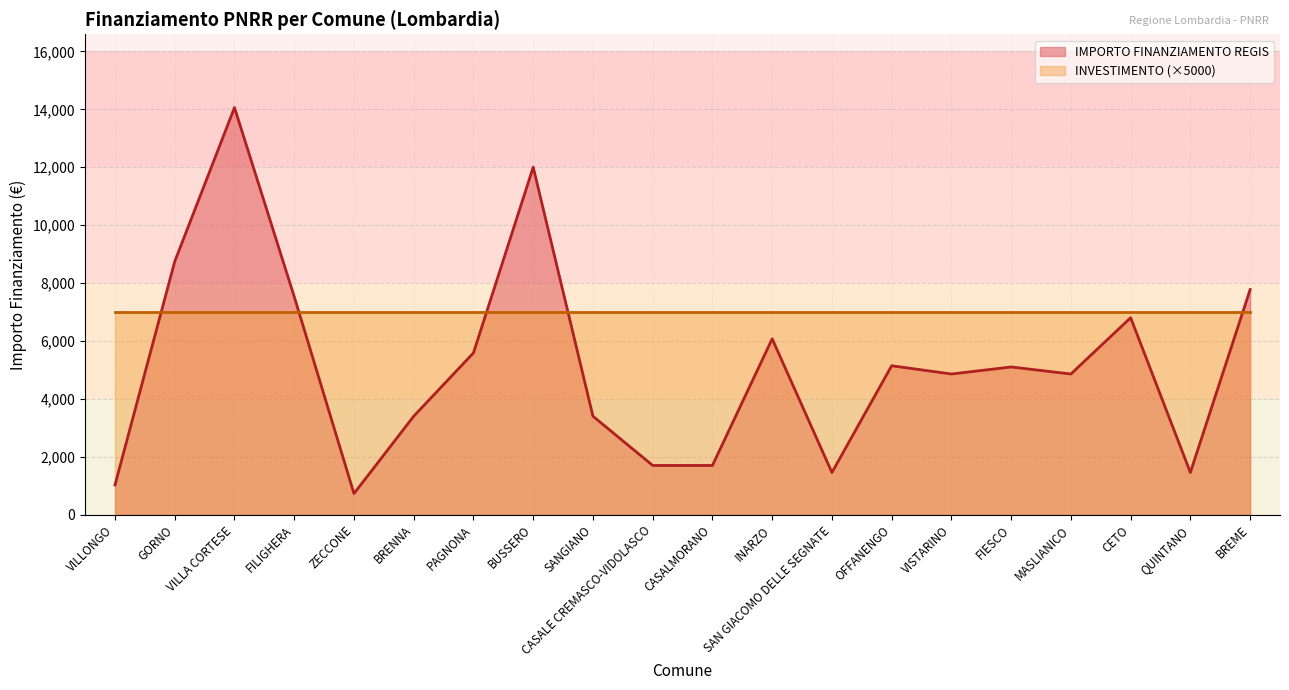

What is the change in value from VILLONGO to CASALE CREMASCO-VIDOLASCO?

+672